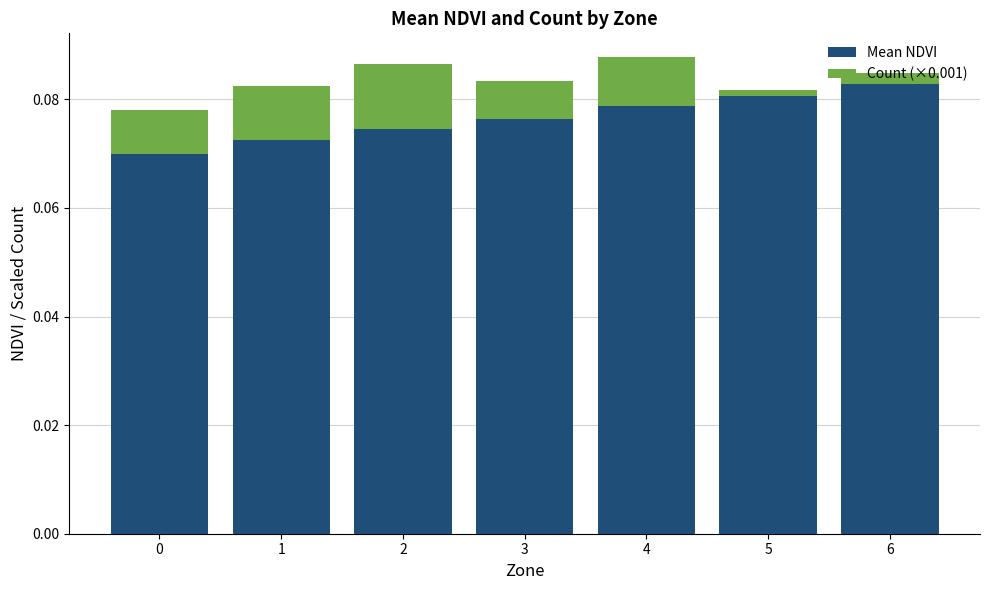

What is the sum of the Mean NDVI values at 5 and 3?

0.2